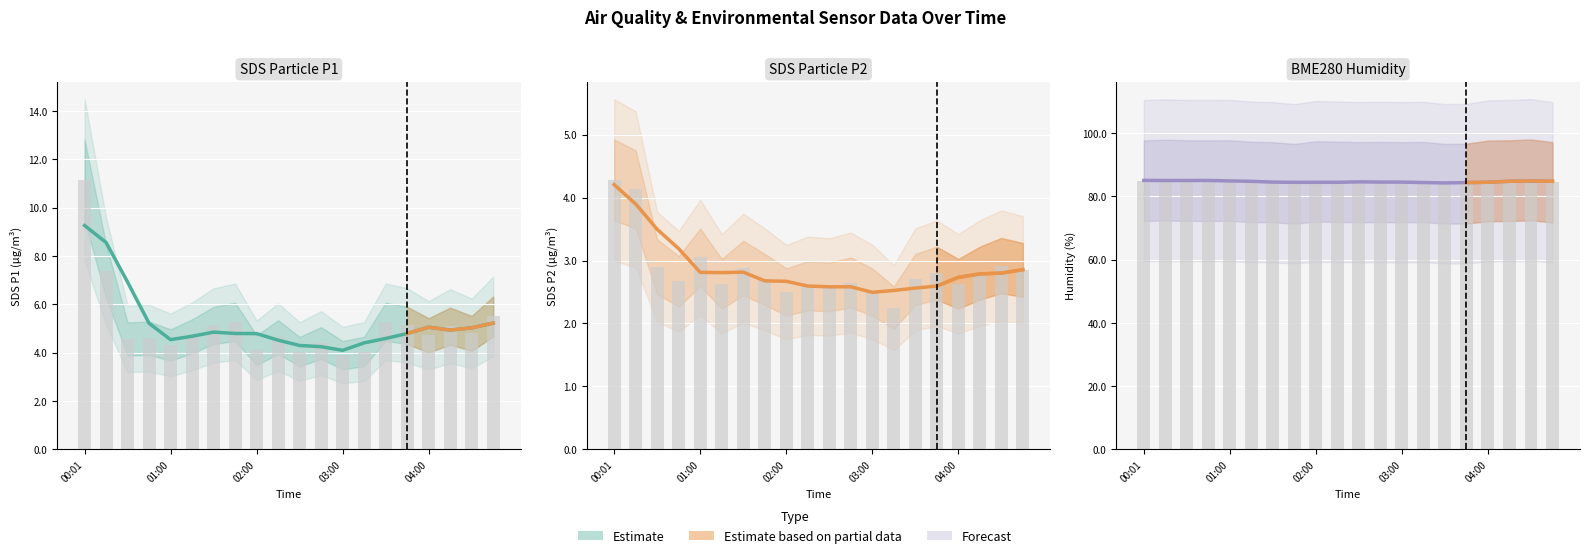

Is the value of SDS_P1 at 04:00 greater than the value of BME280_humidity at 02:15?

No